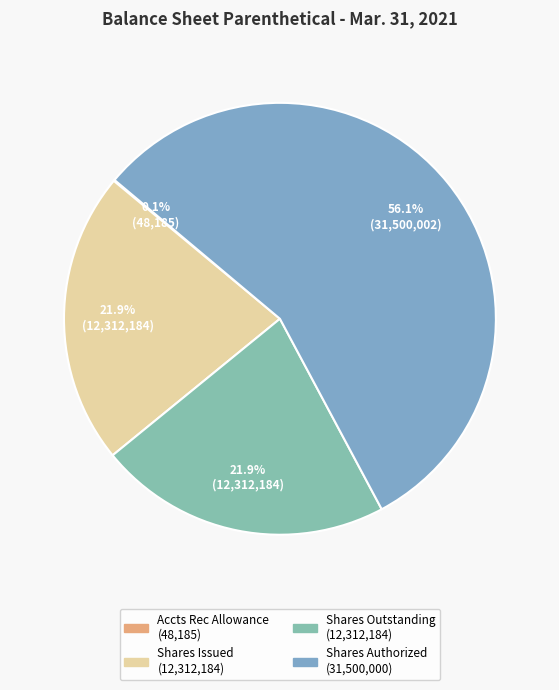

To the nearest percent, what is the difference between the largest and smallest slice percentages?

56%